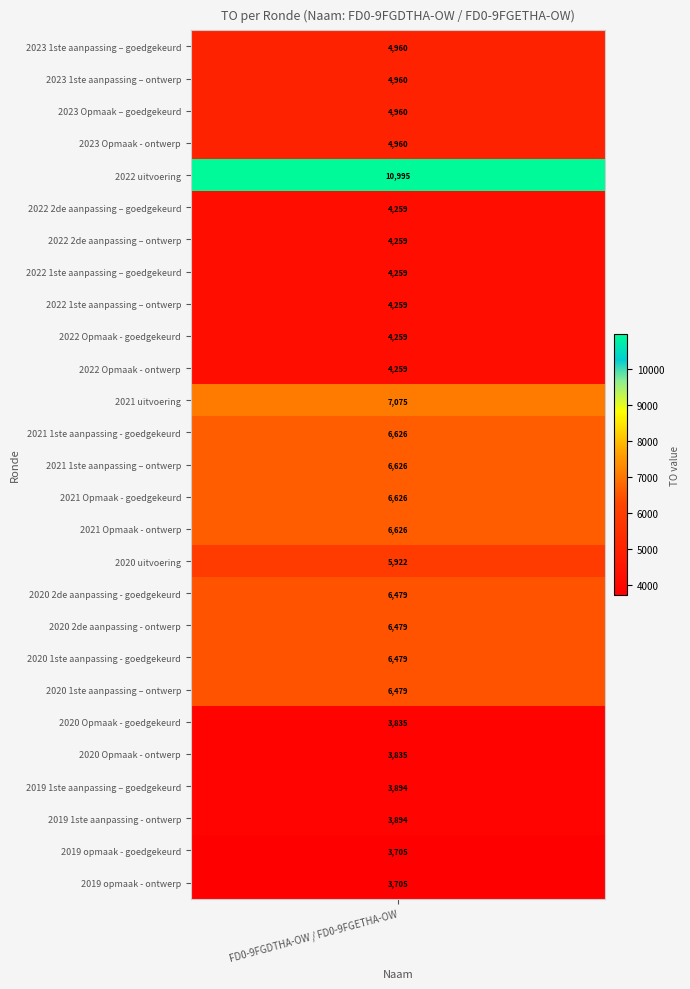

What is the change in value from 2022 2de aanpassing – ontwerp to 2020 1ste aanpassing – ontwerp?

+2220